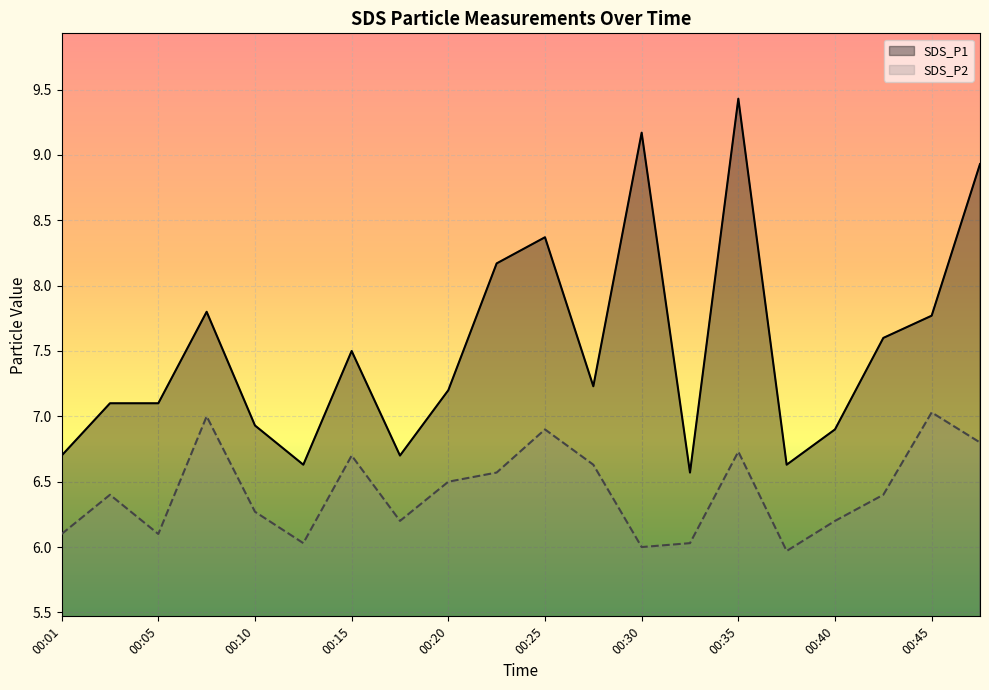

Which has a higher value, 00:08 or 00:05?

00:08